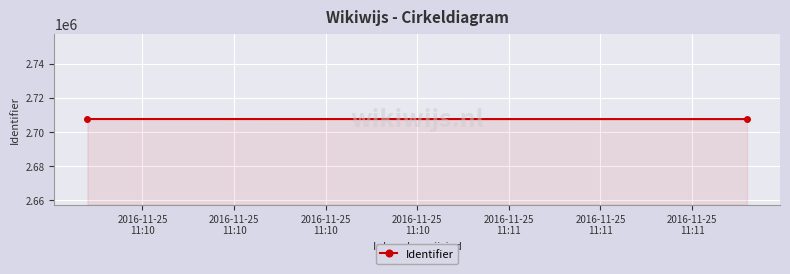

What is the average value?

2707636